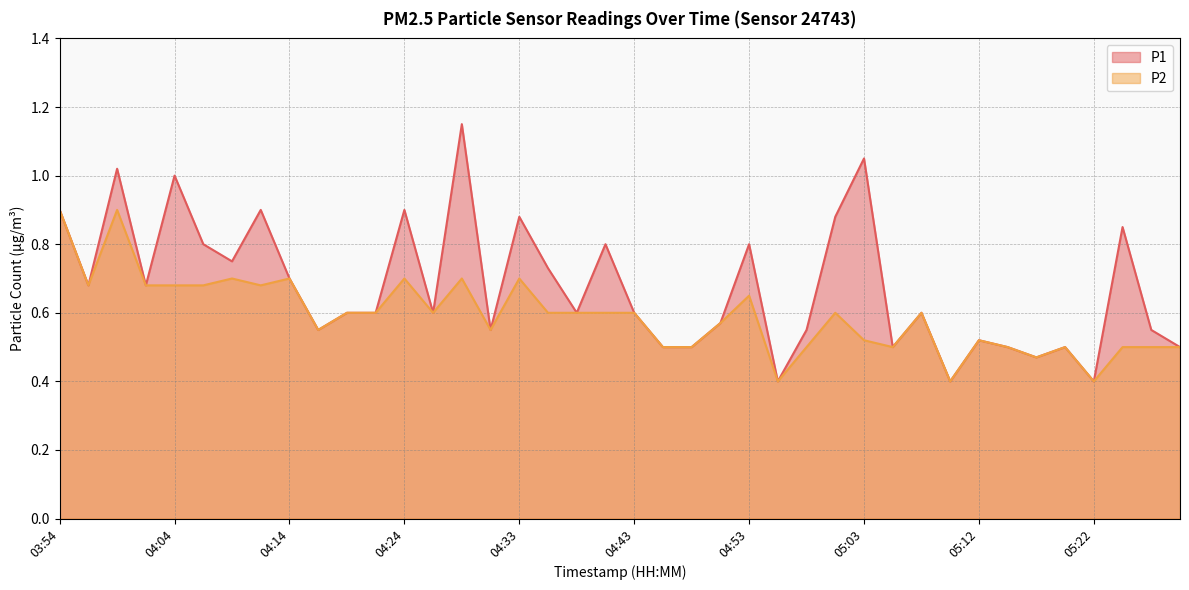

Reading right to left, extract all data points from this chart.

P1: 05:29=0.5	05:27=0.6	05:24=0.8	05:22=0.4	05:20=0.5	05:17=0.5	05:15=0.5	05:12=0.5	05:10=0.4	05:07=0.6	05:05=0.5	05:03=1.1	05:00=0.9	04:58=0.6	04:55=0.4	04:53=0.8	04:50=0.6	04:48=0.5	04:46=0.5	04:43=0.6	04:41=0.8	04:38=0.6	04:36=0.7	04:33=0.9	04:31=0.6	04:29=1.1	04:26=0.6	04:24=0.9	04:21=0.6	04:19=0.6	04:16=0.6	04:14=0.7	04:11=0.9	04:09=0.8	04:07=0.8	04:04=1.0	04:02=0.7	03:59=1.0	03:57=0.7	03:54=0.9
P2: 05:29=0.5	05:27=0.5	05:24=0.5	05:22=0.4	05:20=0.5	05:17=0.5	05:15=0.5	05:12=0.5	05:10=0.4	05:07=0.6	05:05=0.5	05:03=0.5	05:00=0.6	04:58=0.5	04:55=0.4	04:53=0.7	04:50=0.6	04:48=0.5	04:46=0.5	04:43=0.6	04:41=0.6	04:38=0.6	04:36=0.6	04:33=0.7	04:31=0.6	04:29=0.7	04:26=0.6	04:24=0.7	04:21=0.6	04:19=0.6	04:16=0.6	04:14=0.7	04:11=0.7	04:09=0.7	04:07=0.7	04:04=0.7	04:02=0.7	03:59=0.9	03:57=0.7	03:54=0.9